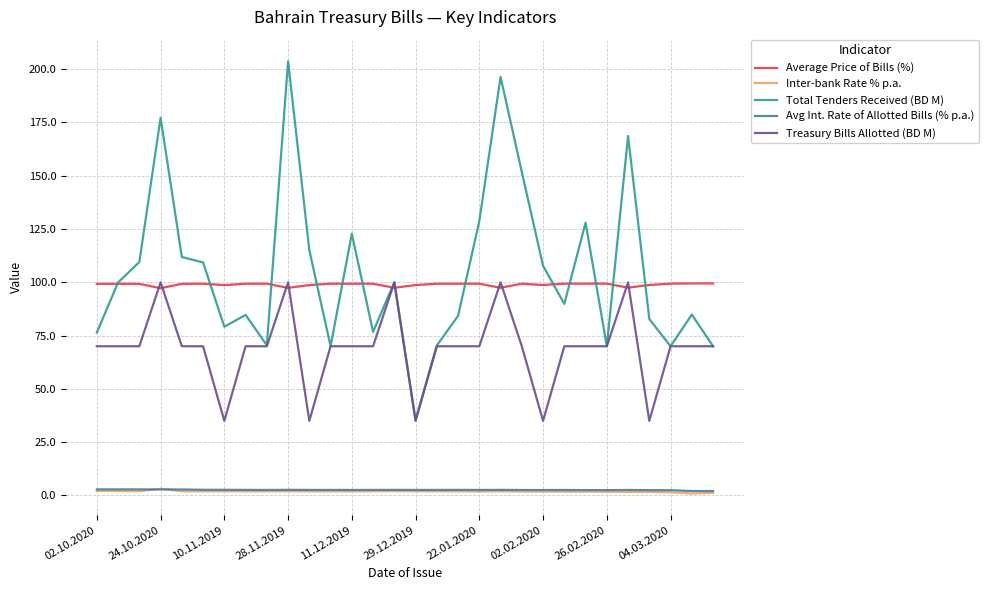

What is the difference between the maximum and minimum values in the Average Price of Bills (%) series?

2.3